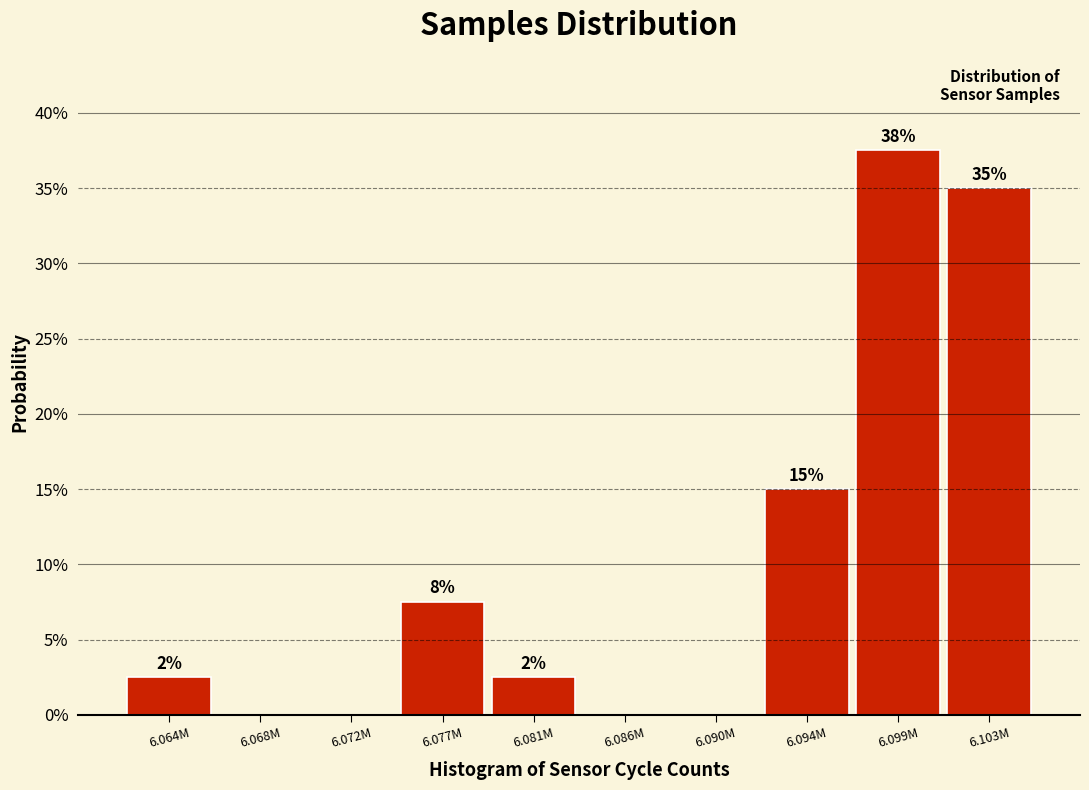

Are the bars horizontal?

No